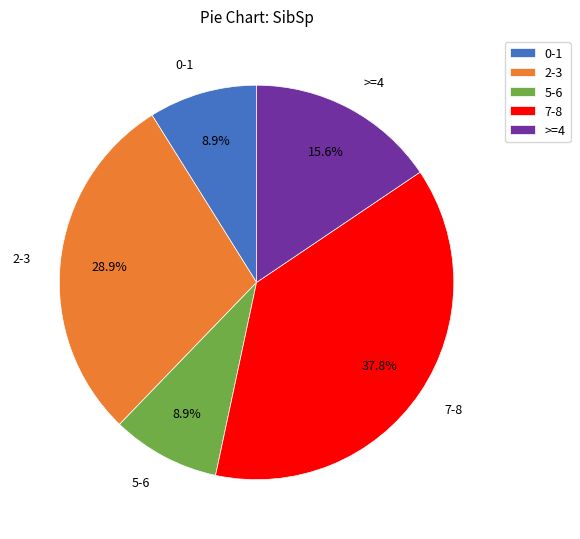

Is >=4 the majority of the pie?

No